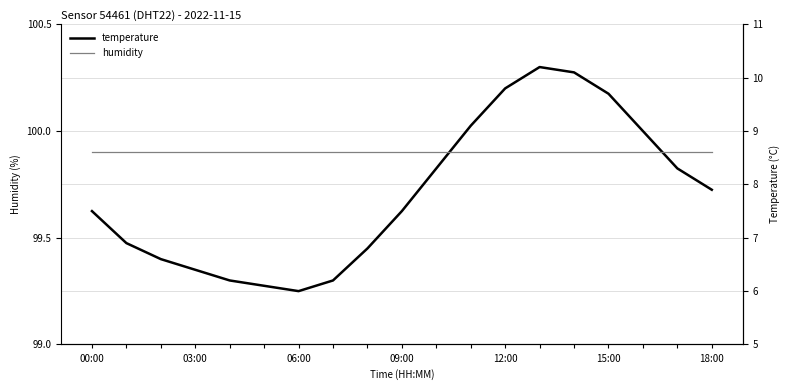

At how many categories does at least one series exceed 78?

19